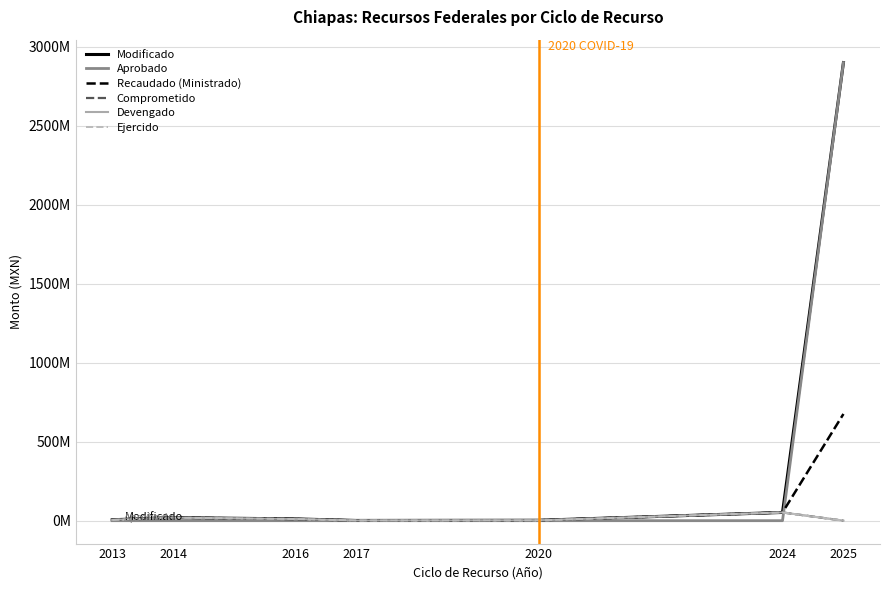

Reading right to left, transcribe all the data shown in this chart.

Modificado: 2025=2899491750.0	2024=52099597.0	2020=2550738.0	2017=1371184.0	2016=11155918.0	2014=19185181.0	2013=5786666.7
Aprobado: 2025=2899491750.0	2024=0.0	2020=0.0	2017=0.0	2016=0.0	2014=0.0	2013=0.0
Recaudado (Ministrado): 2025=675471439.3	2024=52099597.0	2020=2550738.0	2017=1369998.1	2016=10627407.2	2014=19185181.0	2013=5786666.7
Comprometido: 2025=0.0	2024=52099597.0	2020=2550738.0	2017=1369998.1	2016=10627407.2	2014=19185181.0	2013=5786666.7
Devengado: 2025=0.0	2024=52099597.0	2020=2550738.0	2017=1369998.1	2016=10627407.2	2014=19185181.0	2013=5786666.7
Ejercido: 2025=0.0	2024=52099597.0	2020=1726486.0	2017=1369998.1	2016=10627407.2	2014=18934015.4	2013=4356540.2